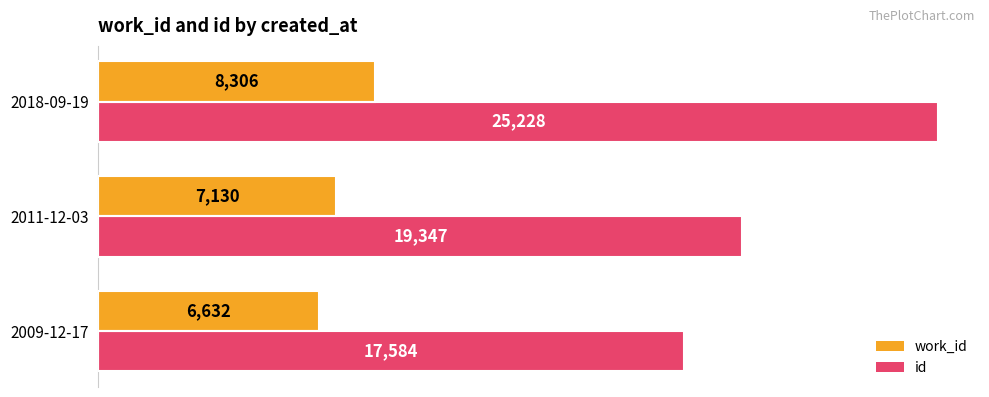

What value does the work_id series have at 2018-09-19, to the nearest 10?

8310